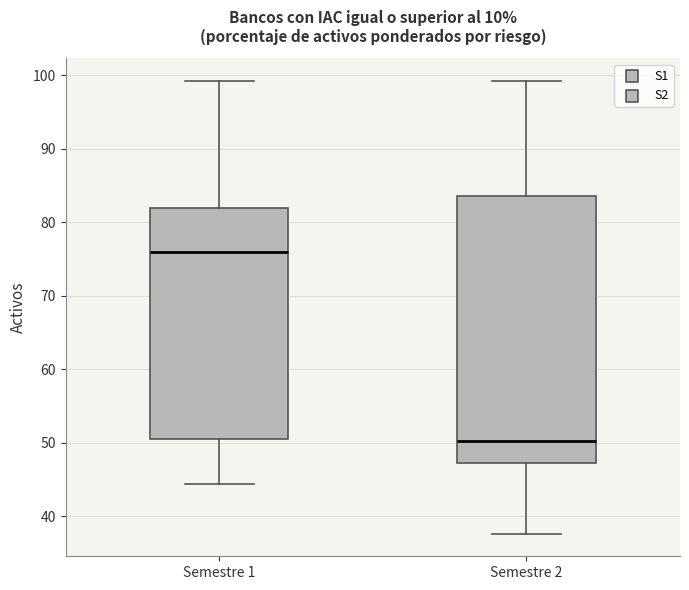

Comparing the boxes themselves (not the whiskers), which one is the tallest?

Semestre 2